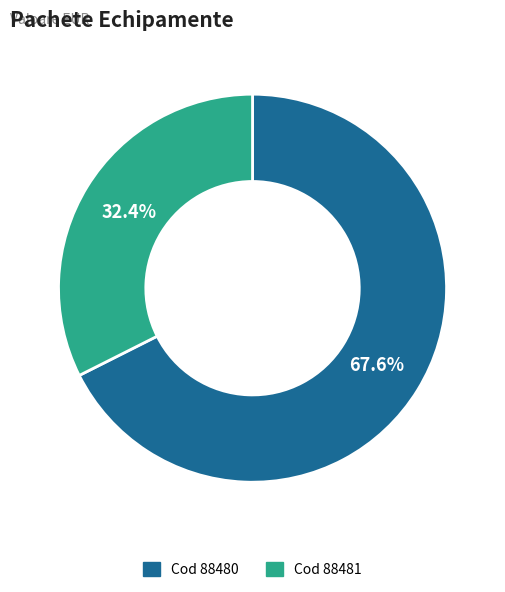

Is there a majority slice in this chart?

Yes